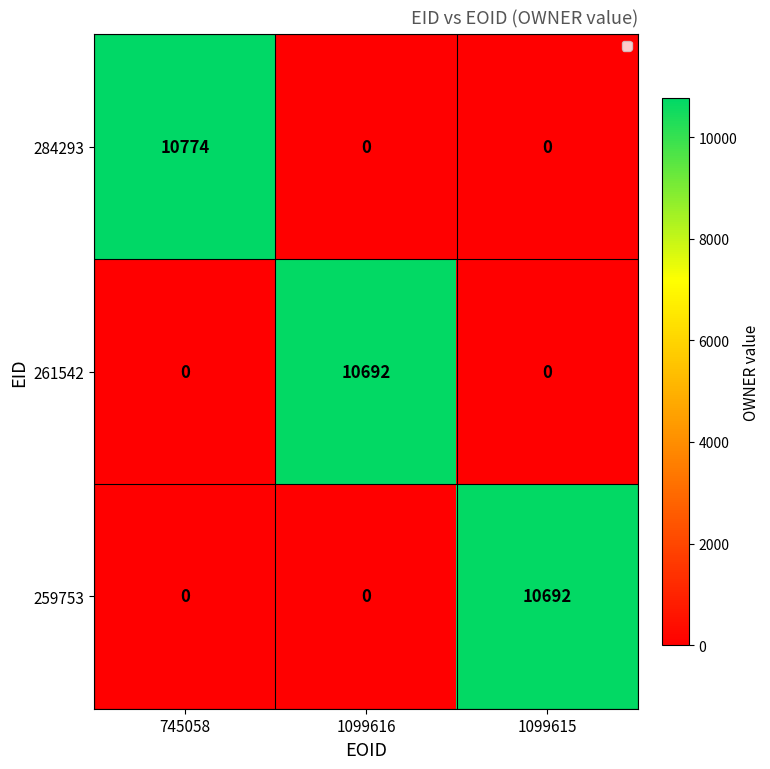

Which series has the largest total across all categories?

284293